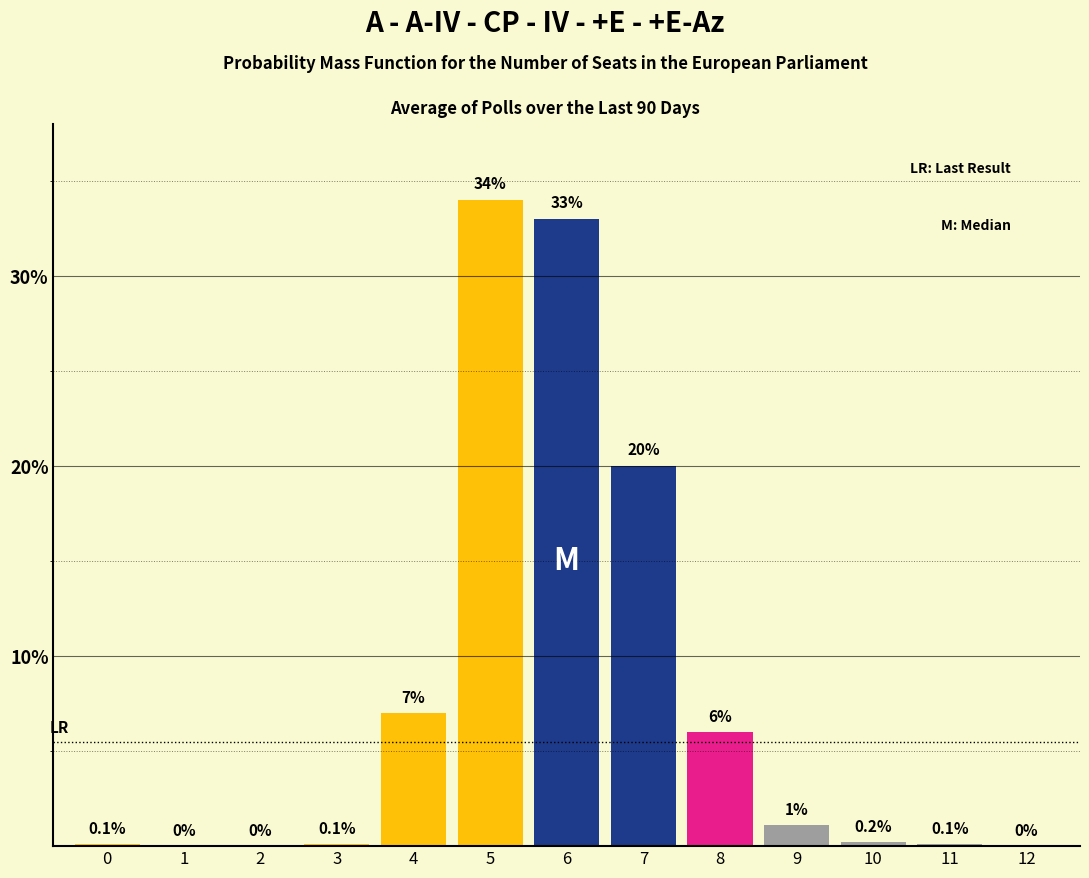

What is the difference between the values at 4 and 5?

27.0